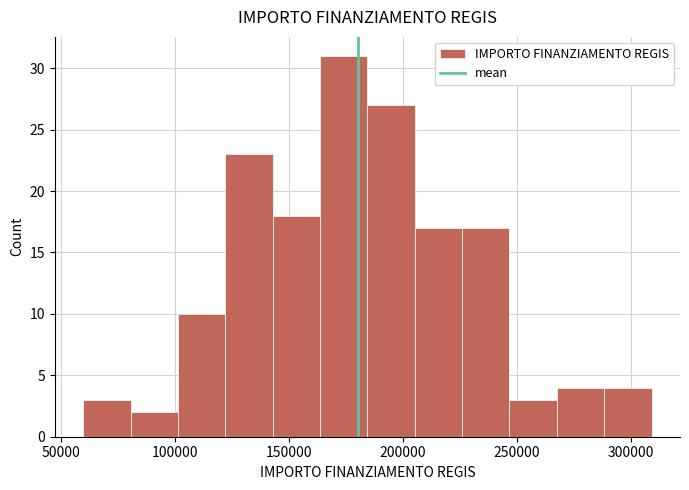

What is the height of the bar covering 100000 to 120000 on the x-axis? Neither the bar edges nor the heights are printed on the chart, so give them approximately, as read against the axes.

10